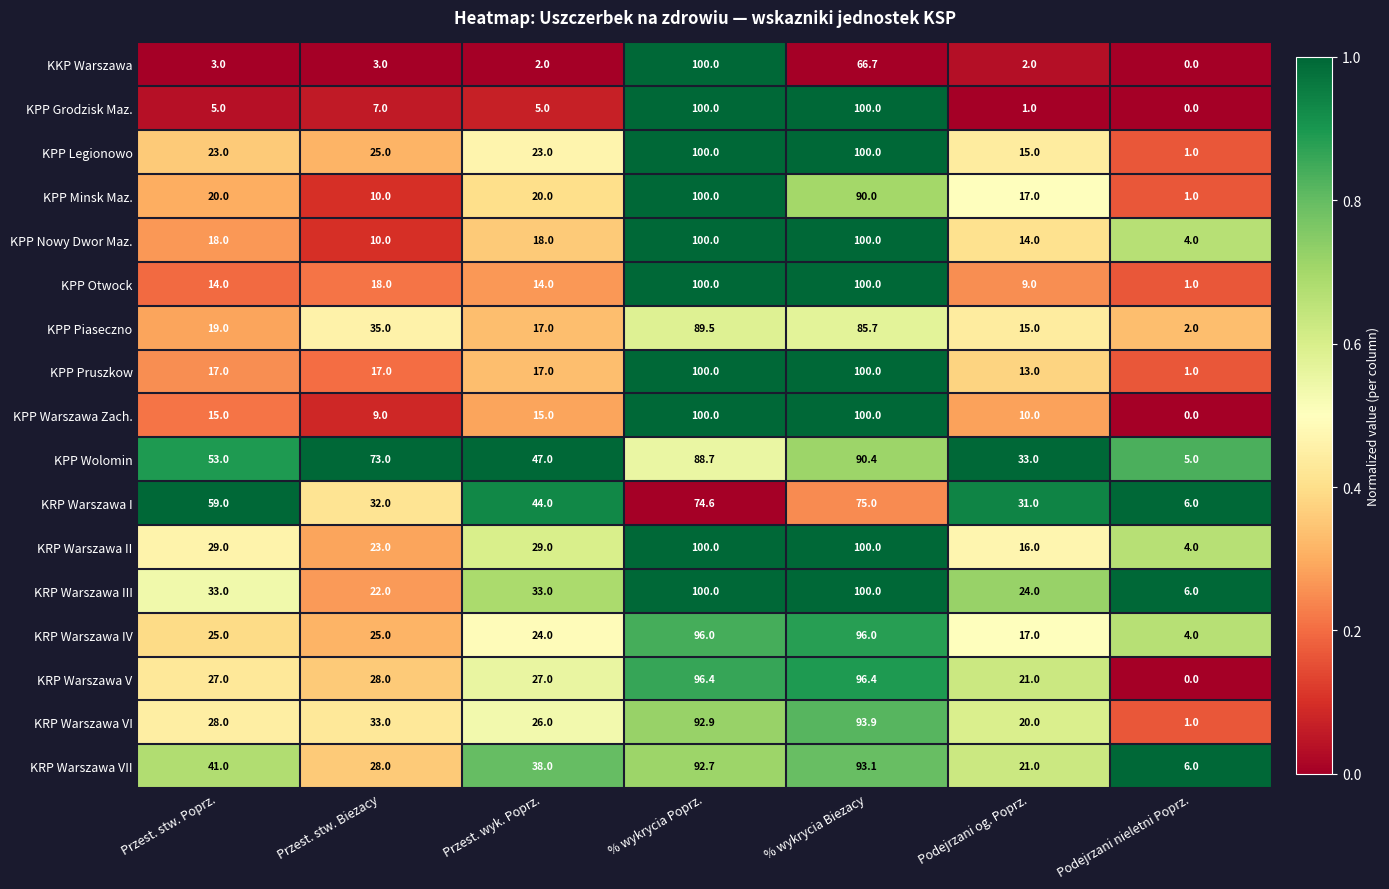

At which category is the sum across all series the highest?

% wykrycia Poprz.